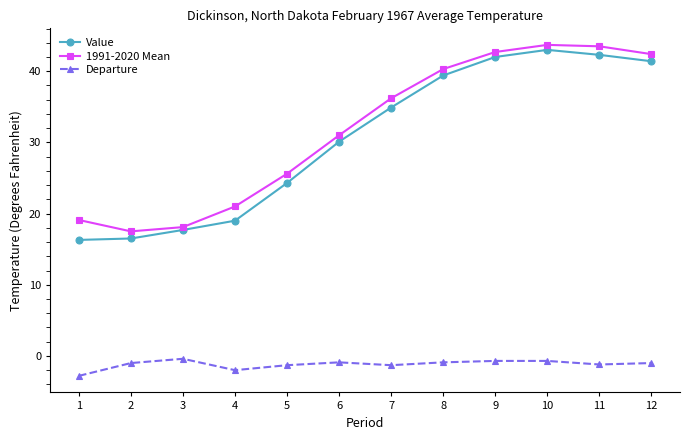

True or false: Departure has more than 0 points higher than both neighbors.

True